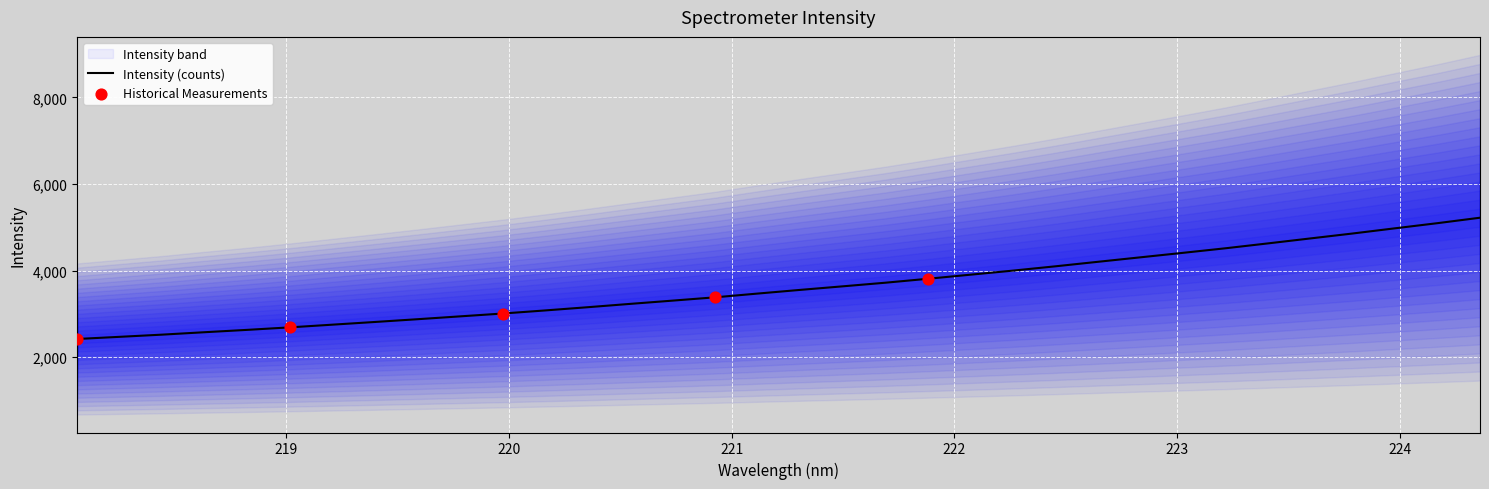

What is the maximum value for Intensity (counts)?

5221.8